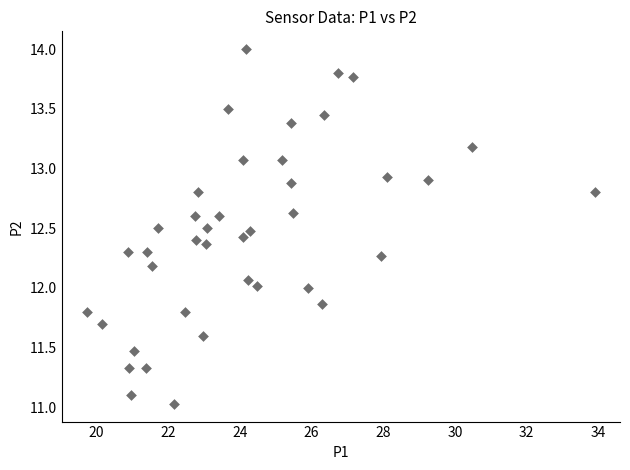

What is the range of Y values (max minus min)?

3.0